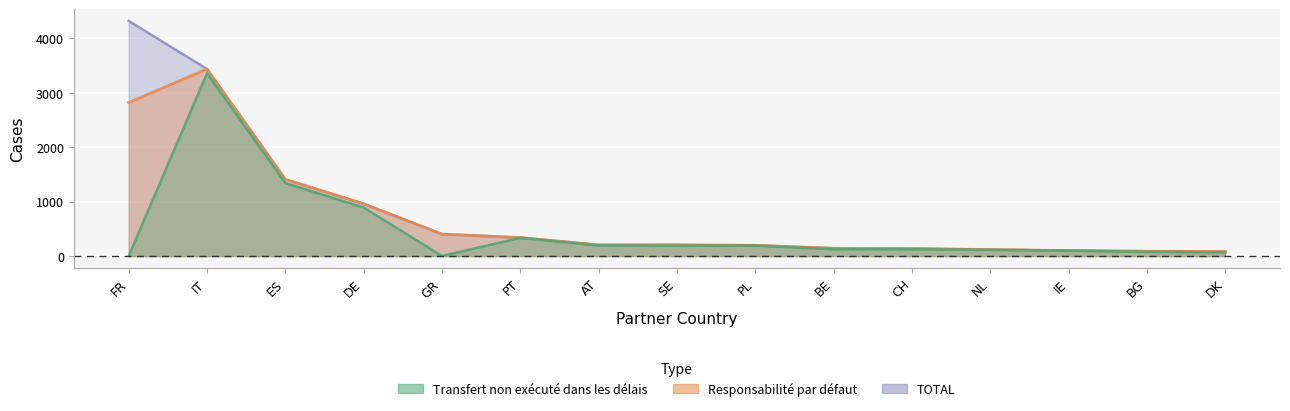

At how many categories does at least one series exceed 1616?

2